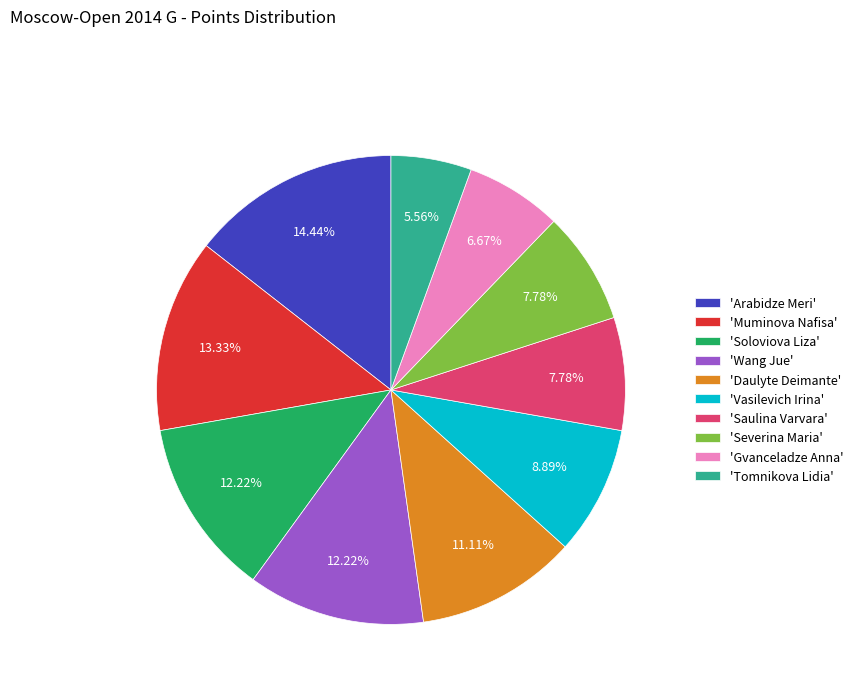

Is 'Vasilevich Irina' the majority of the pie?

No